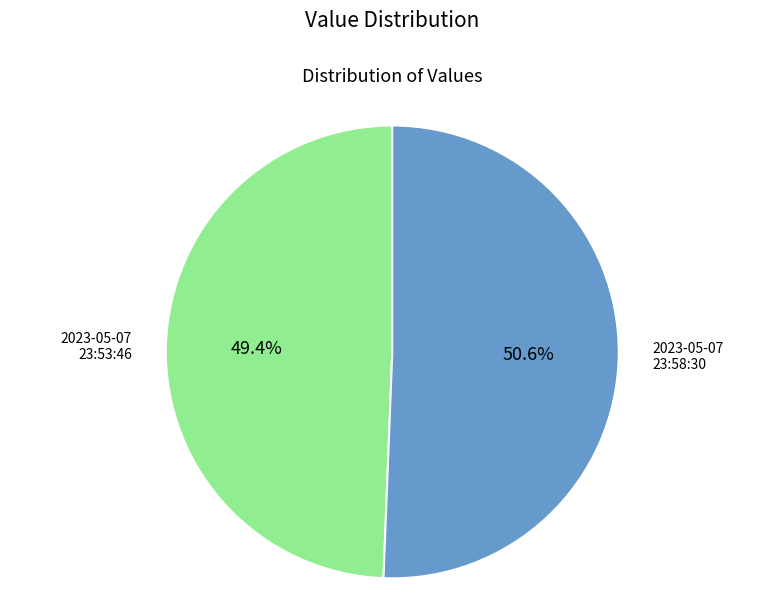

Rank the categories by value from highest to lowest.

2023-05-07 23:58:30, 2023-05-07 23:53:46